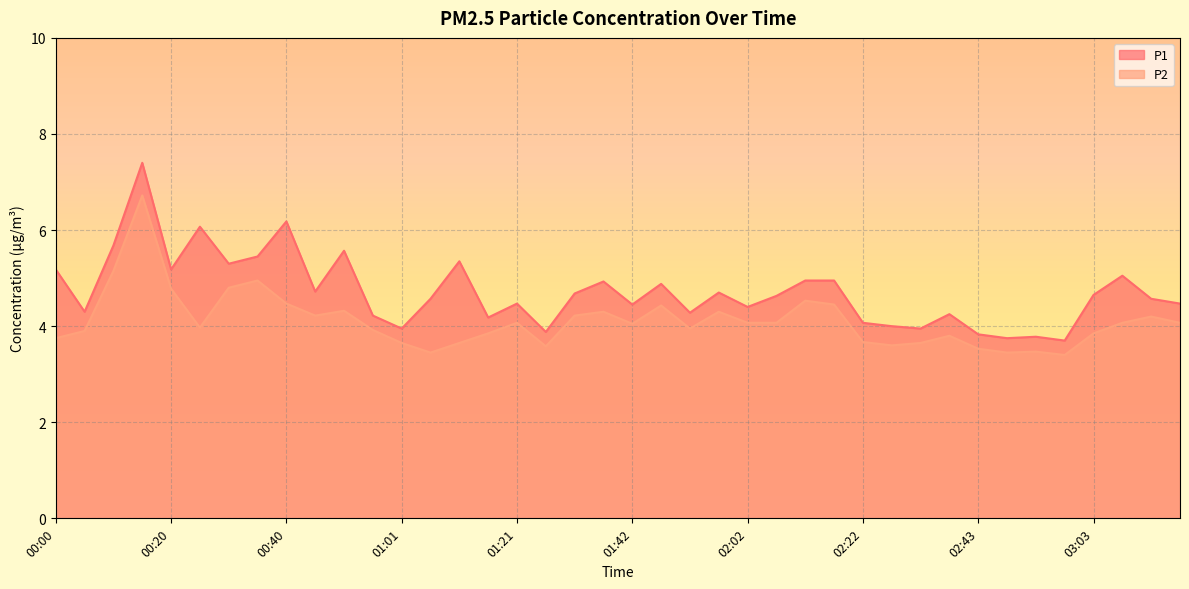

Which series has the largest total across all categories?

P1